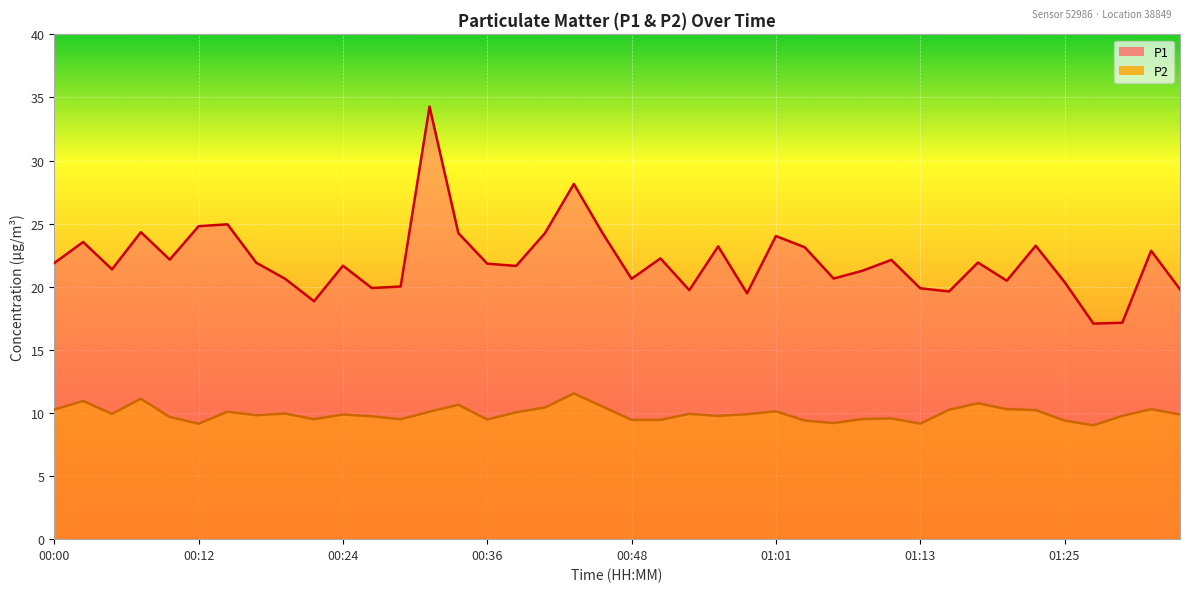

At how many categories does at least one series exceed 25?

2